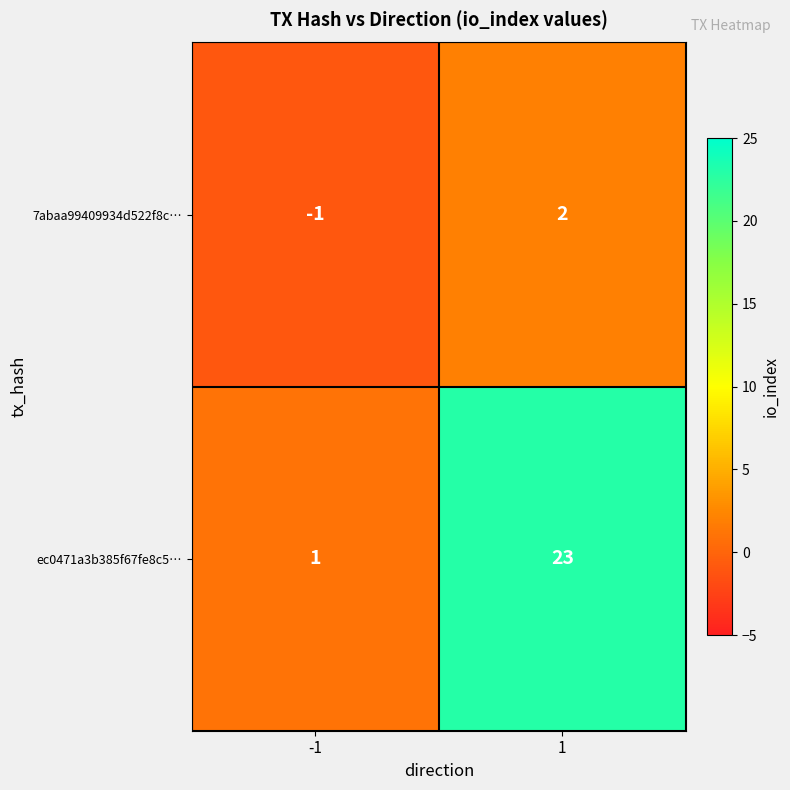

At which category is the sum across all series the highest?

1